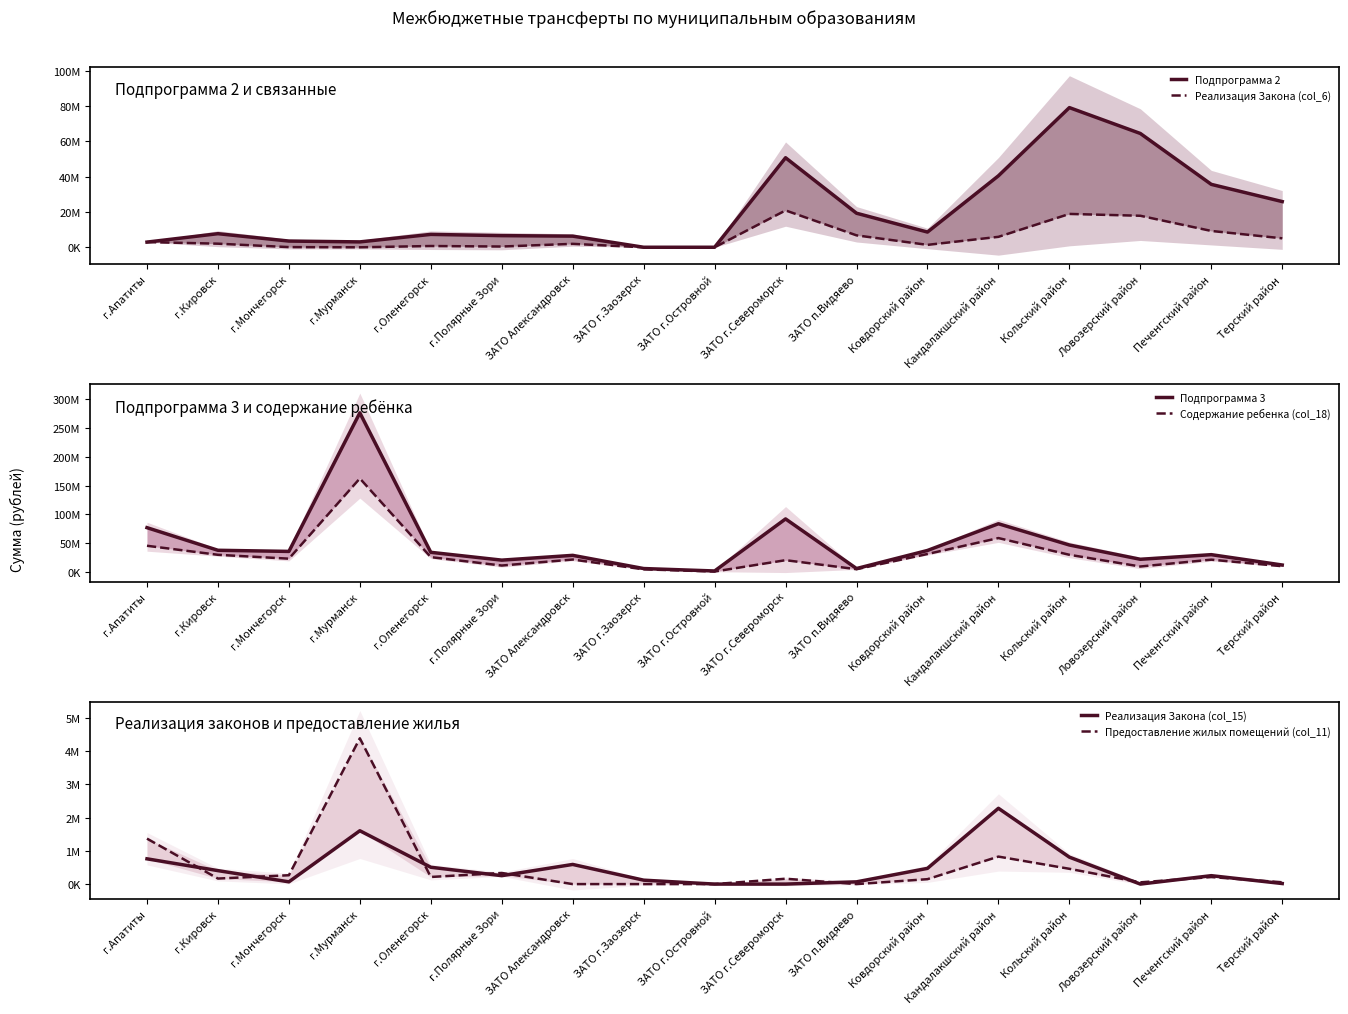

Which category has the lowest value in the Подпрограмма 2 series?

ЗАТО г.Островной